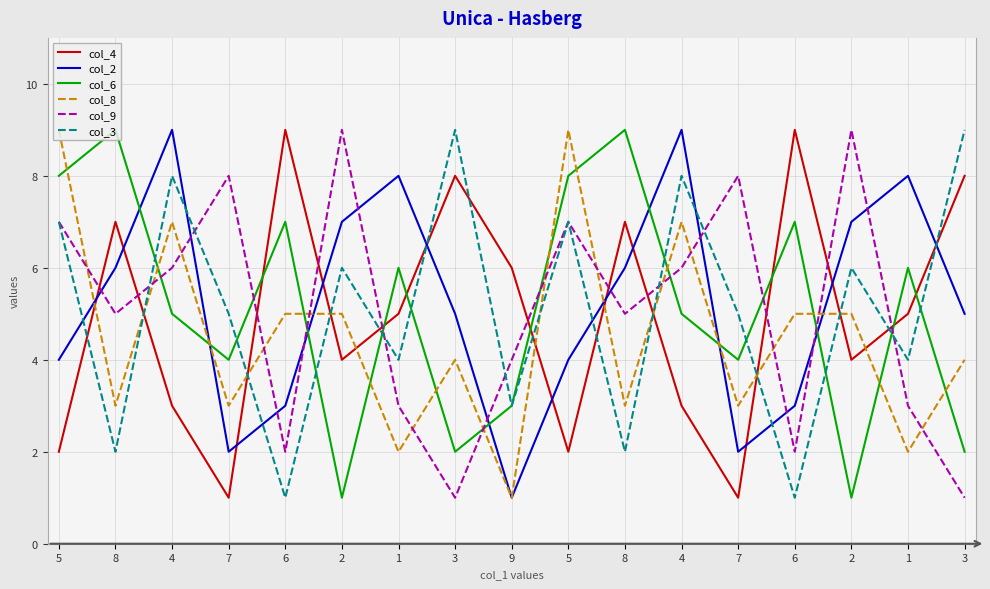

Where is the first local minimum for col_9?

8